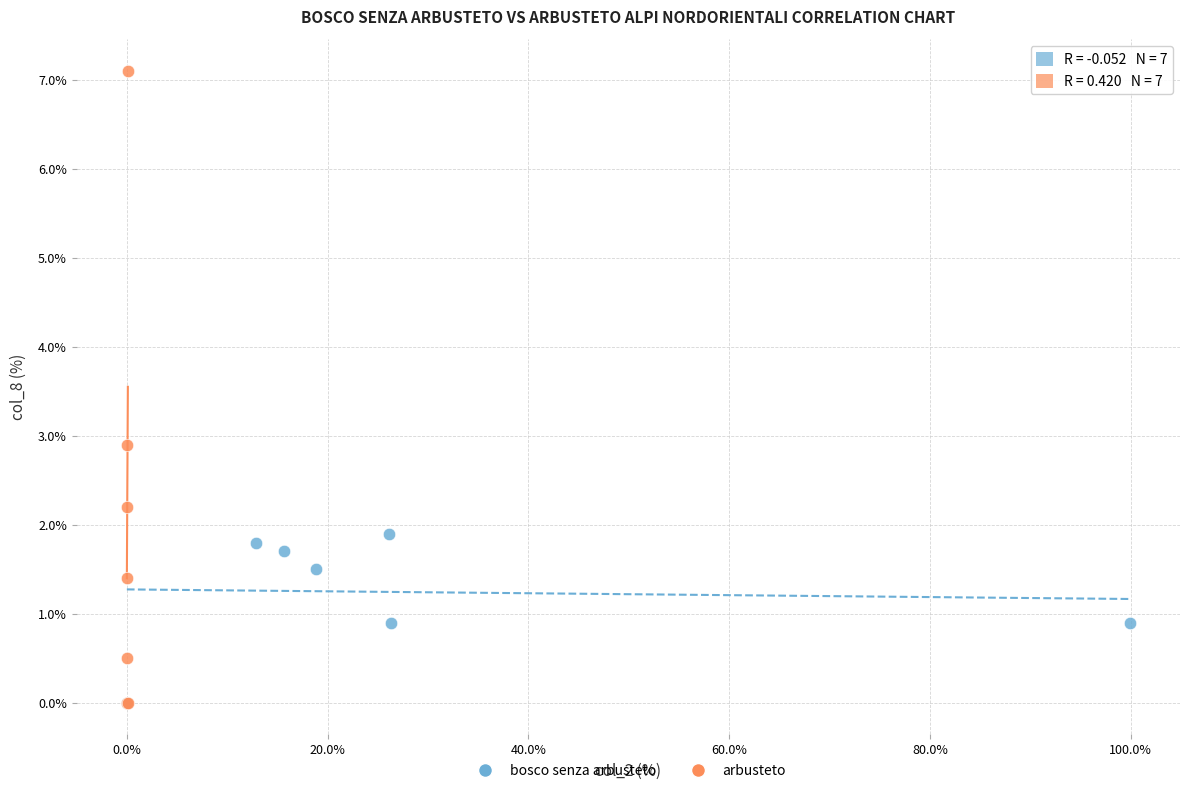

Which series reaches the maximum Y coordinate?

arbusteto